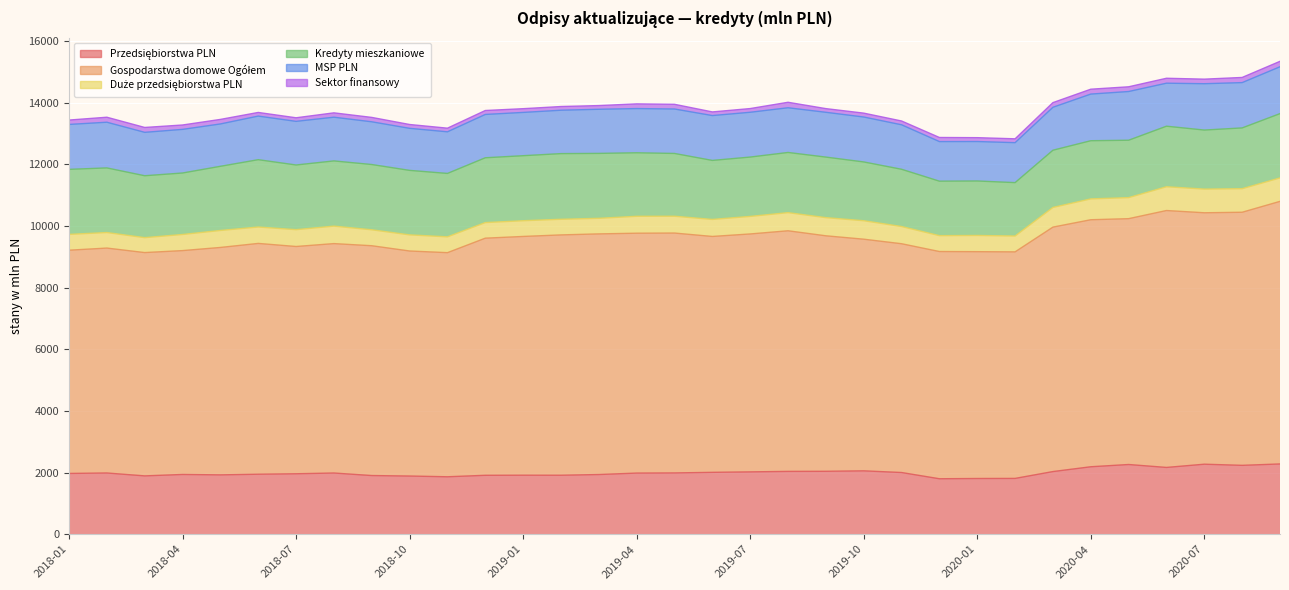

What are all the series names shown in the legend?

Przedsiębiorstwa PLN, Gospodarstwa domowe Ogółem, Duże przedsiębiorstwa PLN, Kredyty mieszkaniowe, MSP PLN, Sektor finansowy